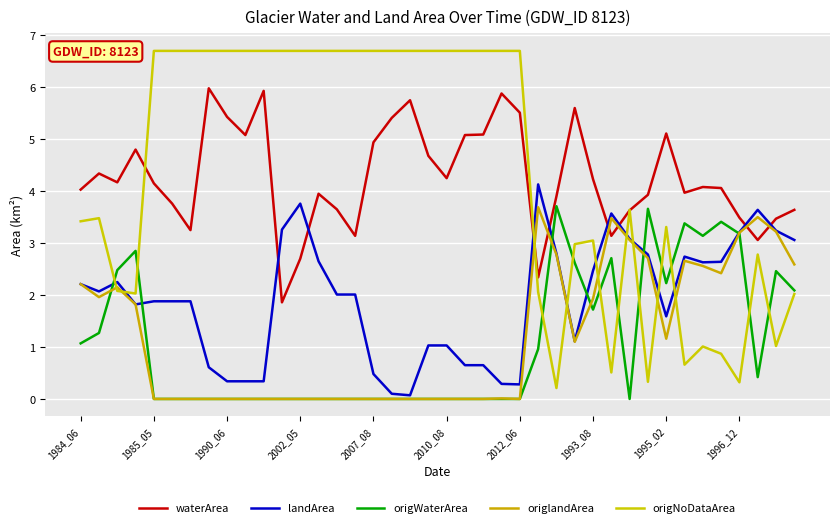

Does the chart have visible grid lines?

Yes